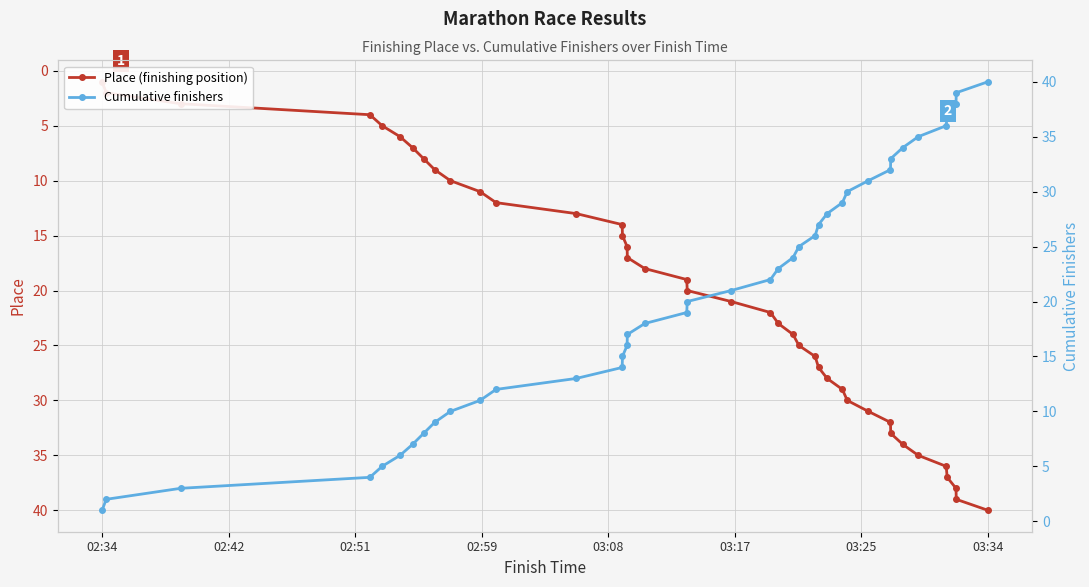

True or false: Cumulative finishers and Place (finishing position) cross at least once.

False